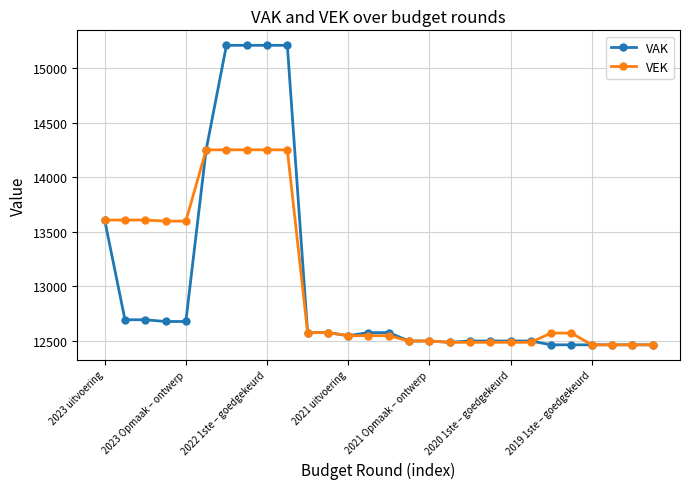

Rank the series by their maximum value, from highest to lowest.

VAK, VEK